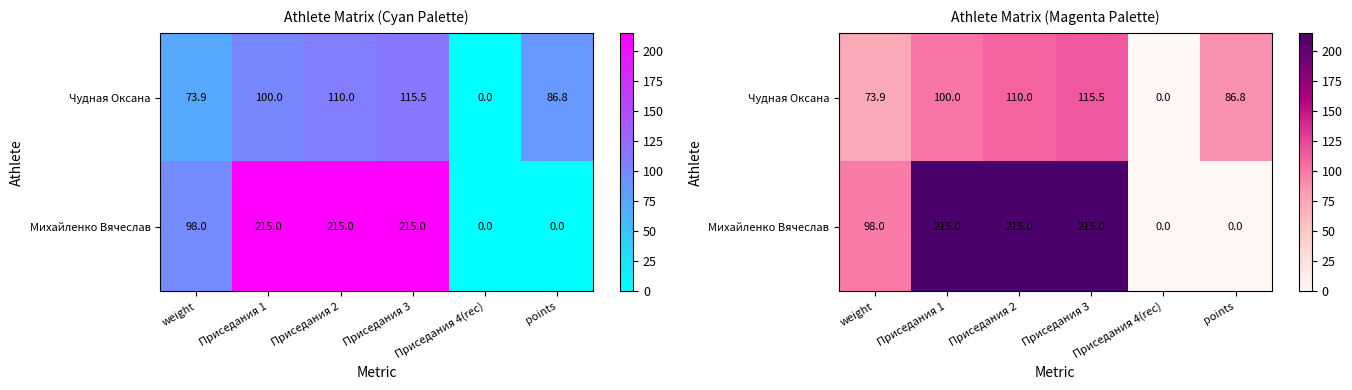

Between Приседания 4(rec) and Приседания 3, which is larger?

Приседания 3